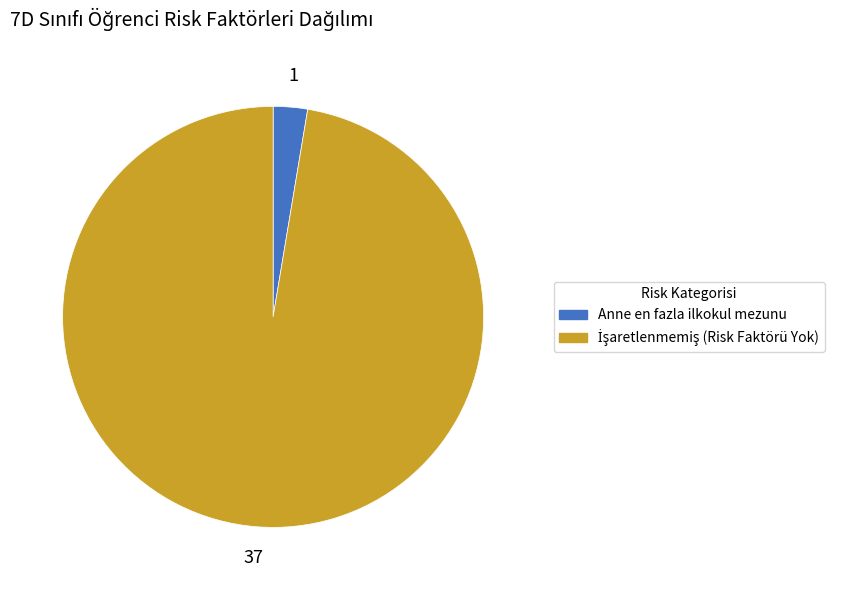

Is it true that Anne en fazla ilkokul mezunu is 3% of the pie?

True